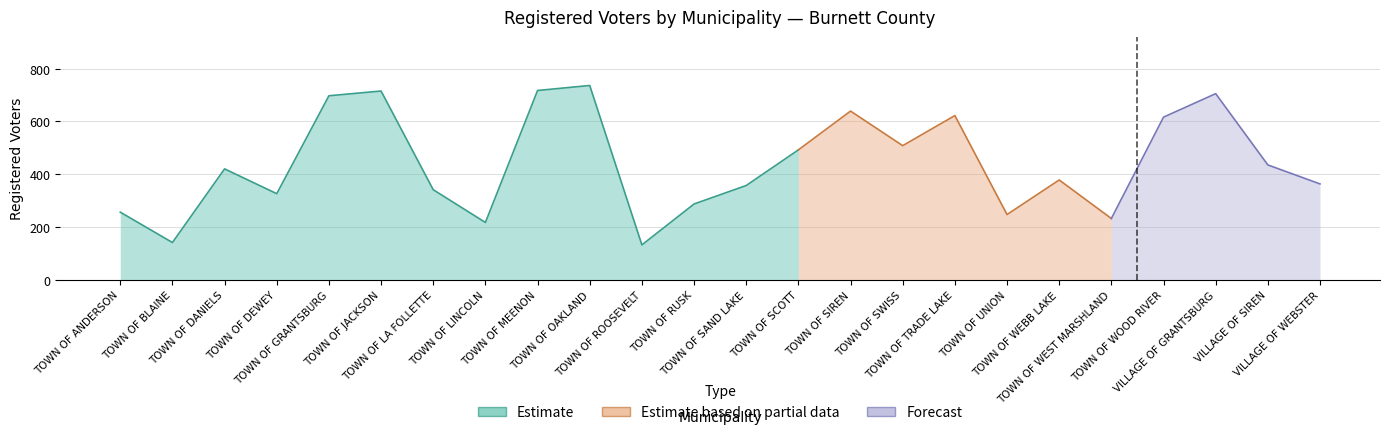

True or false: the data shows 378 at TOWN OF WEBB LAKE.

True